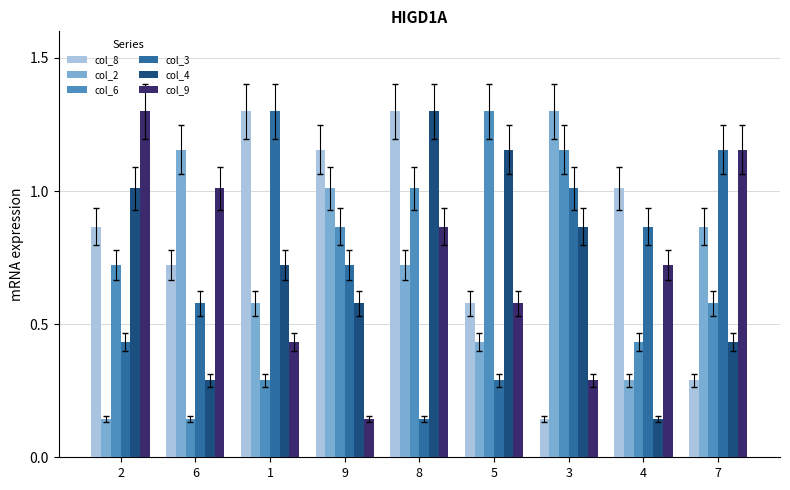

Between 8 and 4, which series saw the biggest shift?

col_4